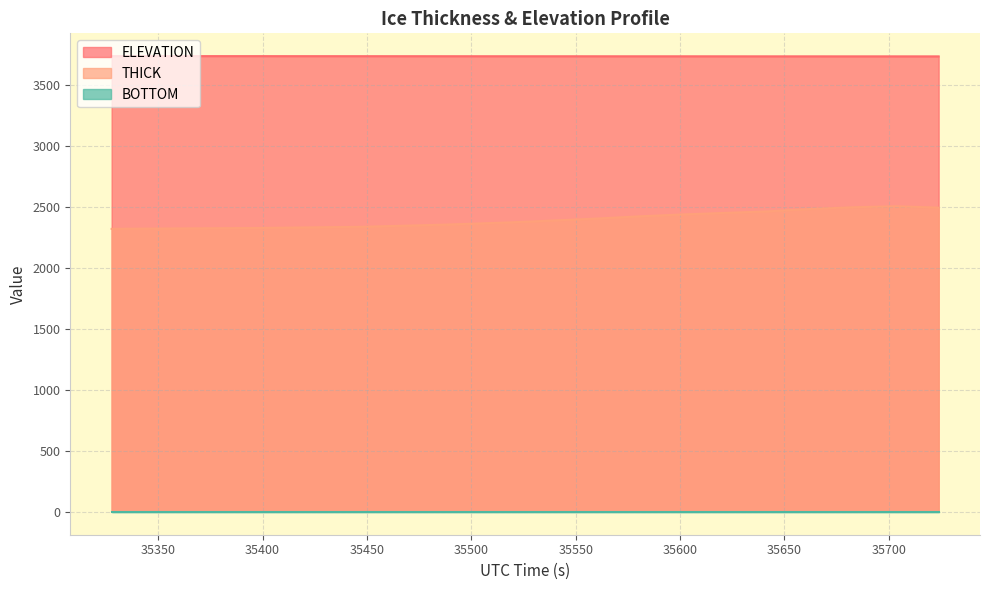

The THICK series shows 2452.1 at 35621.5125. True or false?

True